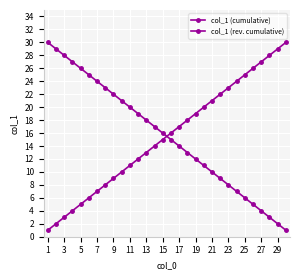

How many lines are shown in the chart?

2